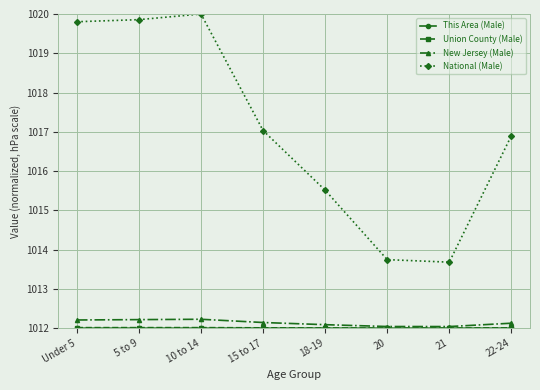

What is the label of the 2nd point from the left?

5 to 9